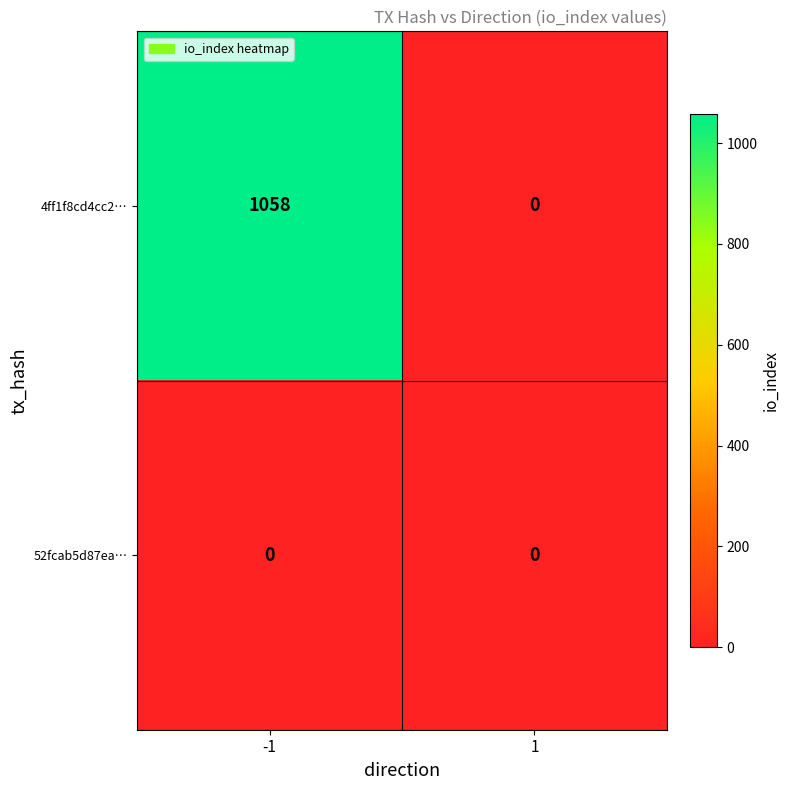

Count the number of data series in this chart.

2